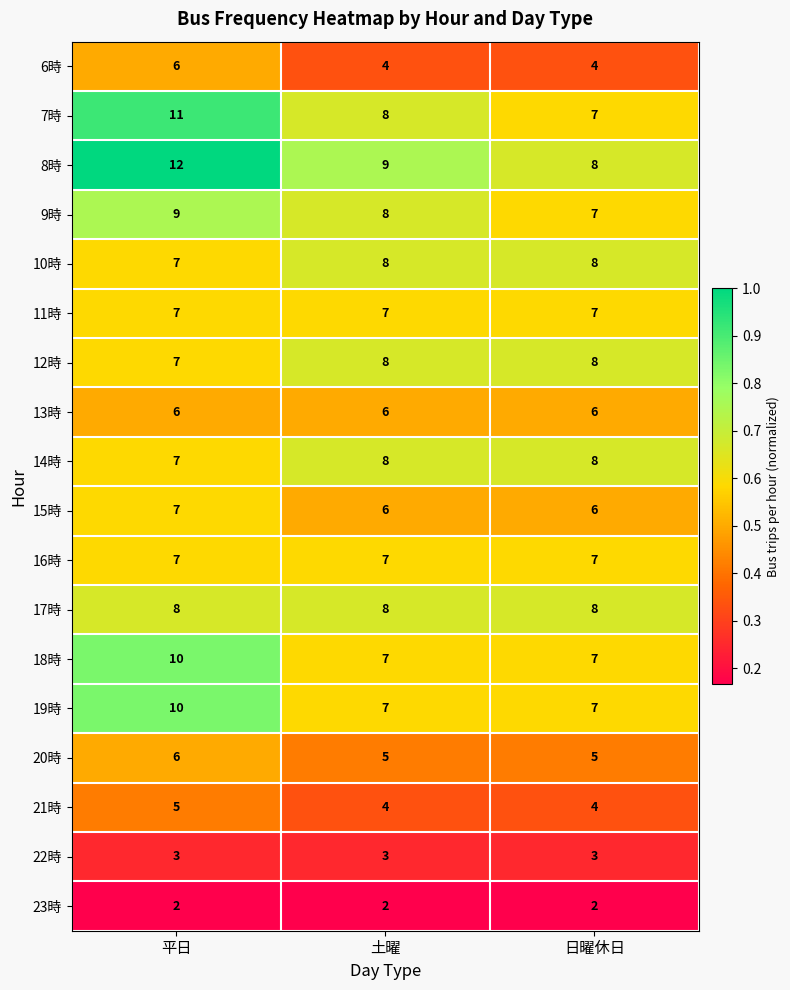

What is the average value of the 11時 series?

7